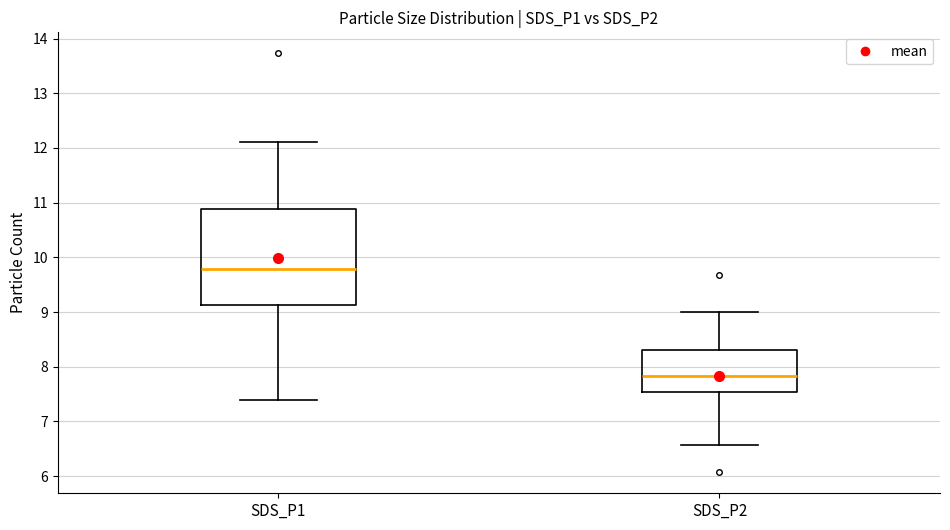

Which box's median line is the lowest?

SDS_P2